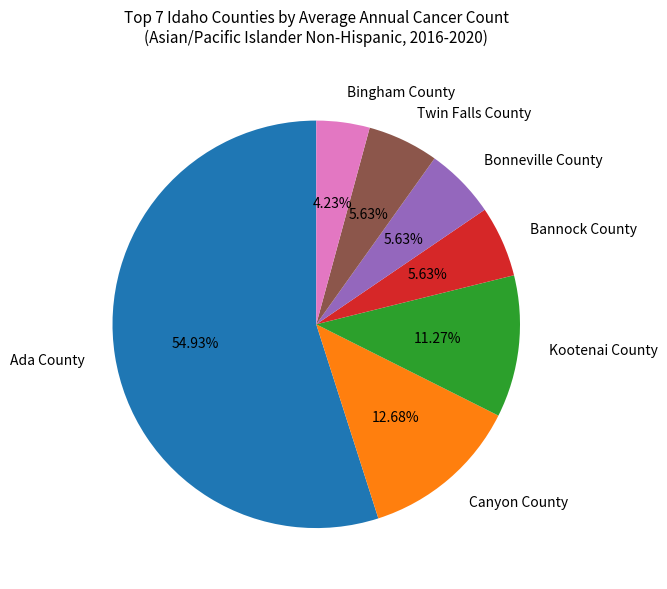

What percentage is the Canyon County slice, to the nearest percent?

13%